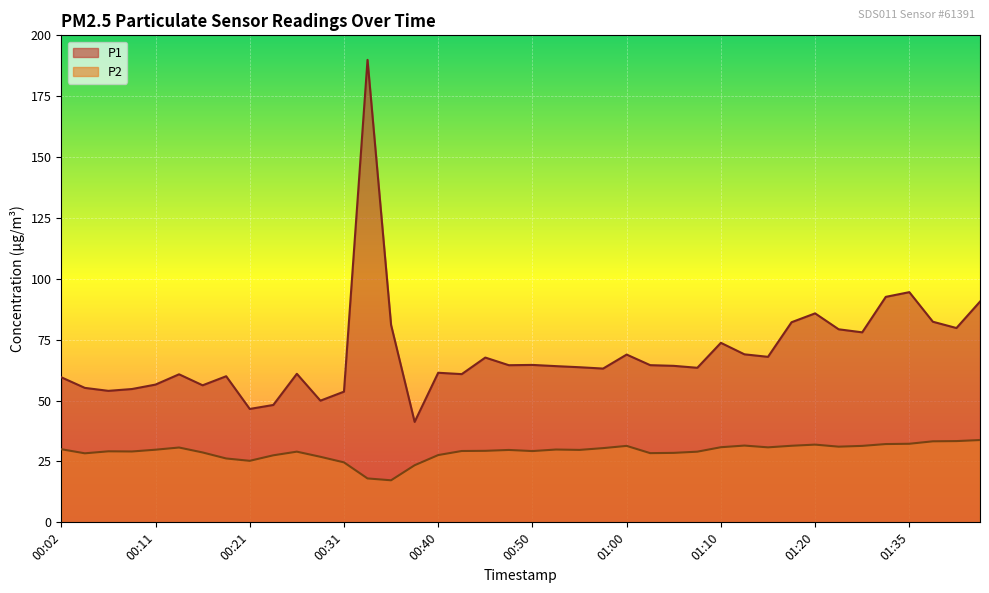

At which label does P1 first exceed 64?

00:33